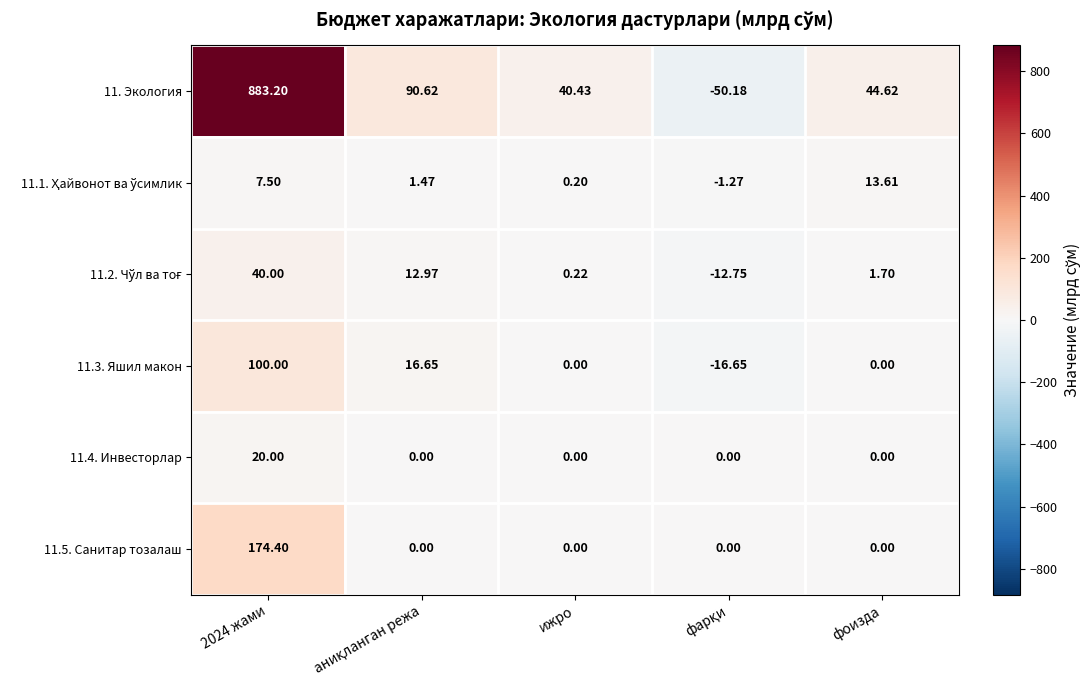

Is the value of 11.5. Санитар тозалаш at фоизда greater than the value of 11.4. Инвесторлар at 2024 жами?

No